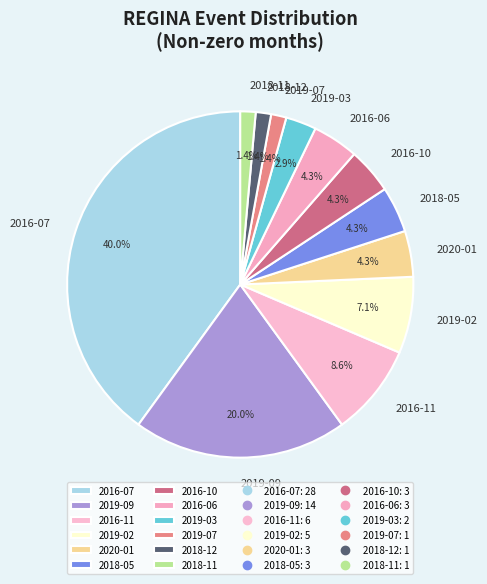

Which category has the biggest portion of the pie?

2016-07